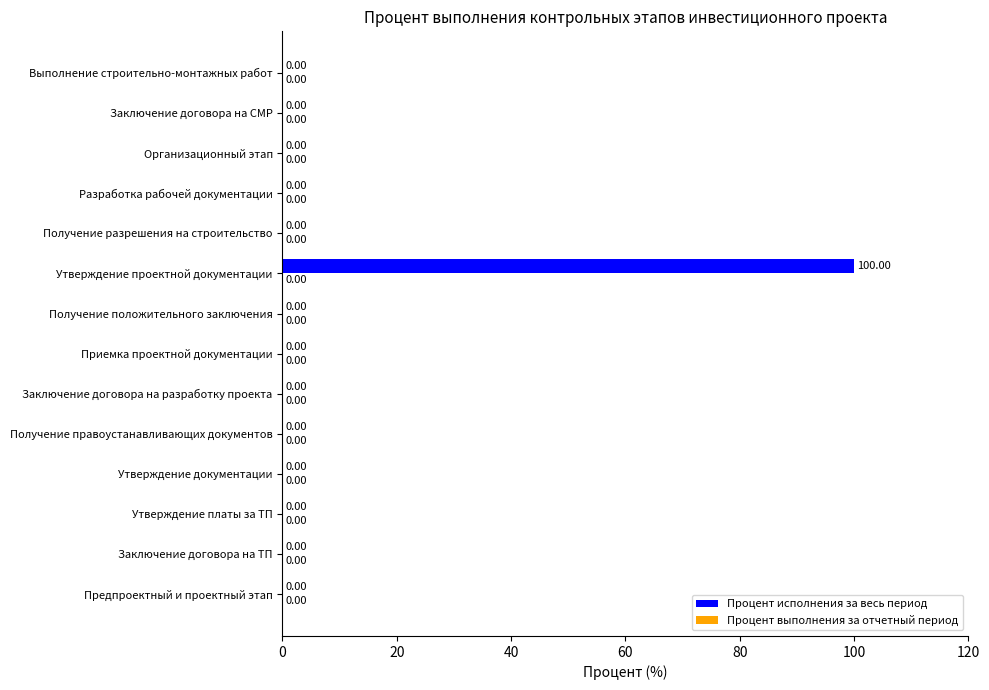

Count the number of categories in the chart.

14